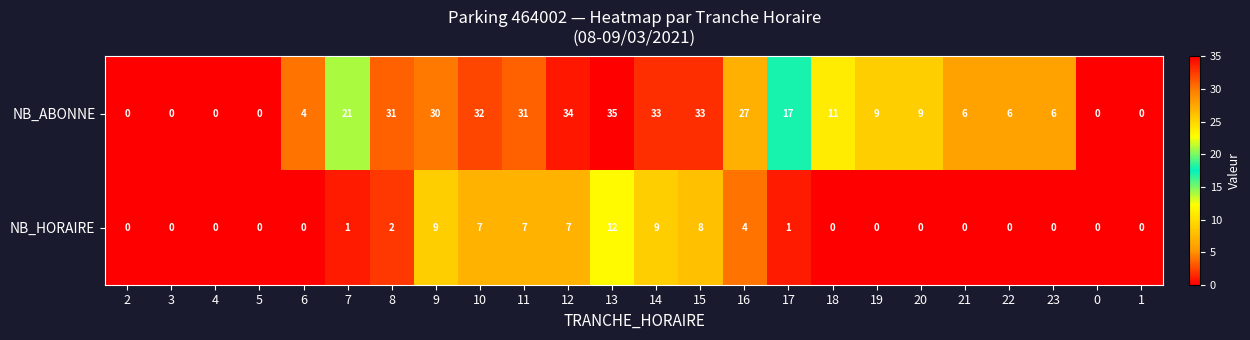

What is the highest value of the NB_HORAIRE series?

12